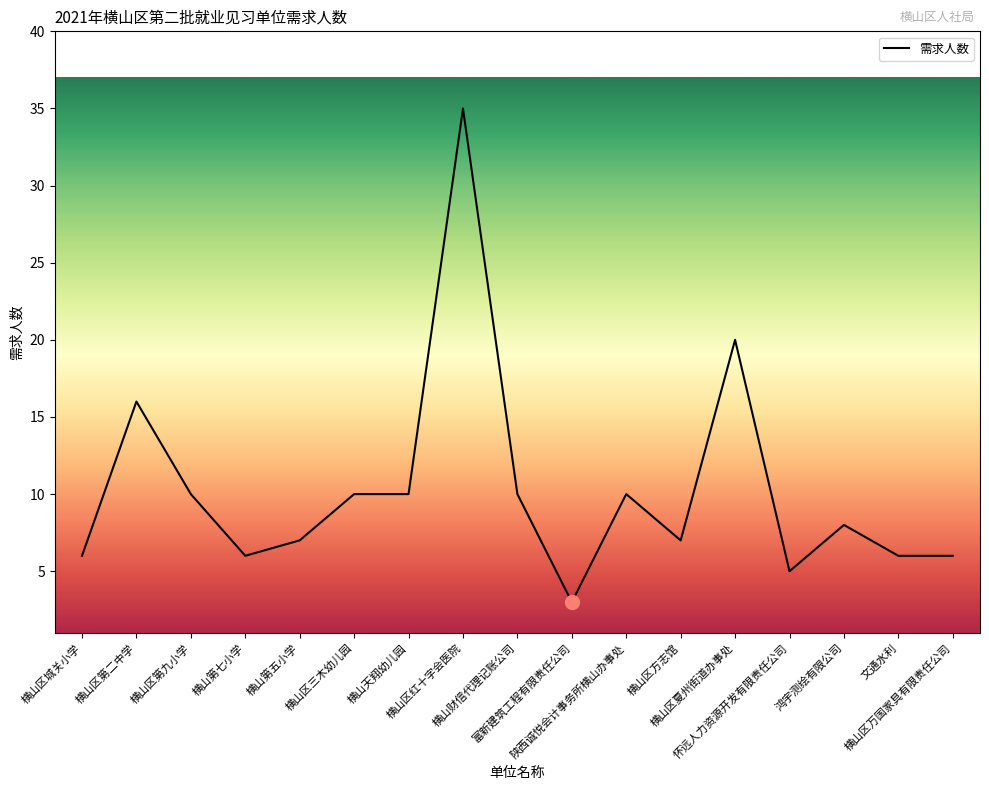

What is the difference between the maximum and second lowest values?

30